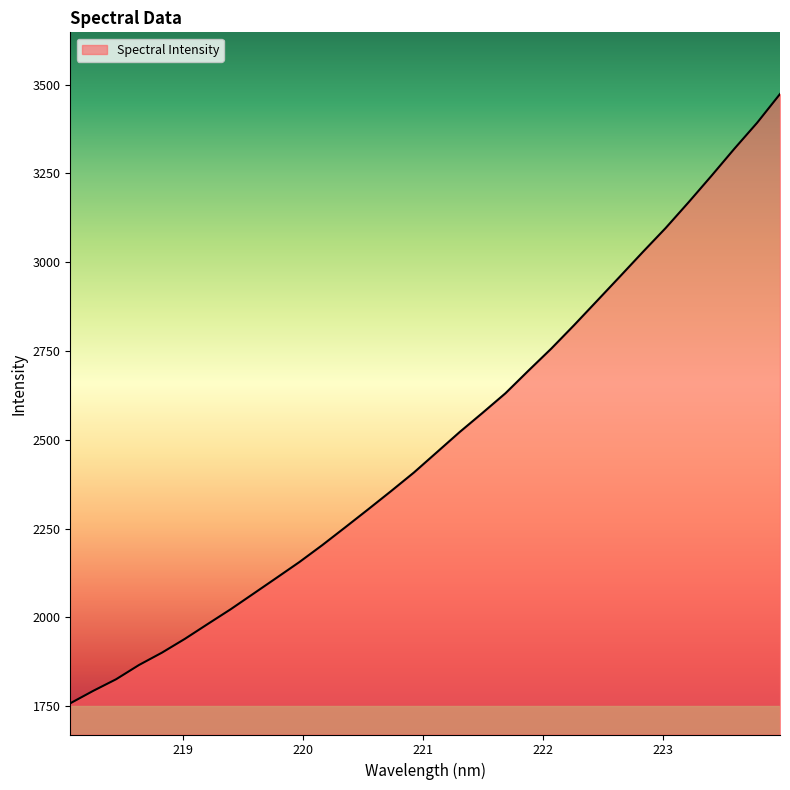

What is the difference between the maximum and minimum values?

1715.4